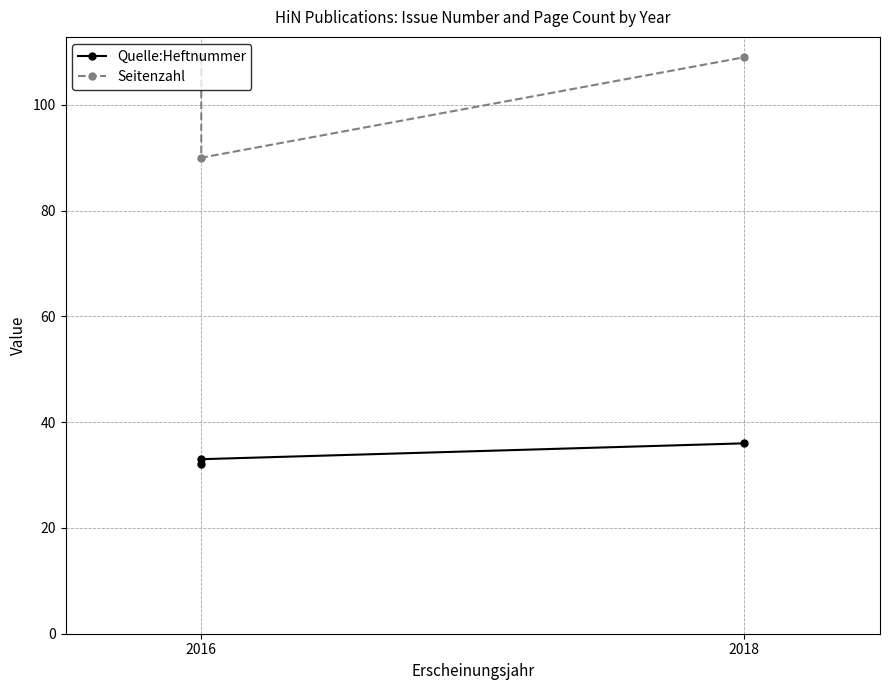

At which label does Quelle:Heftnummer reach its minimum?

2016